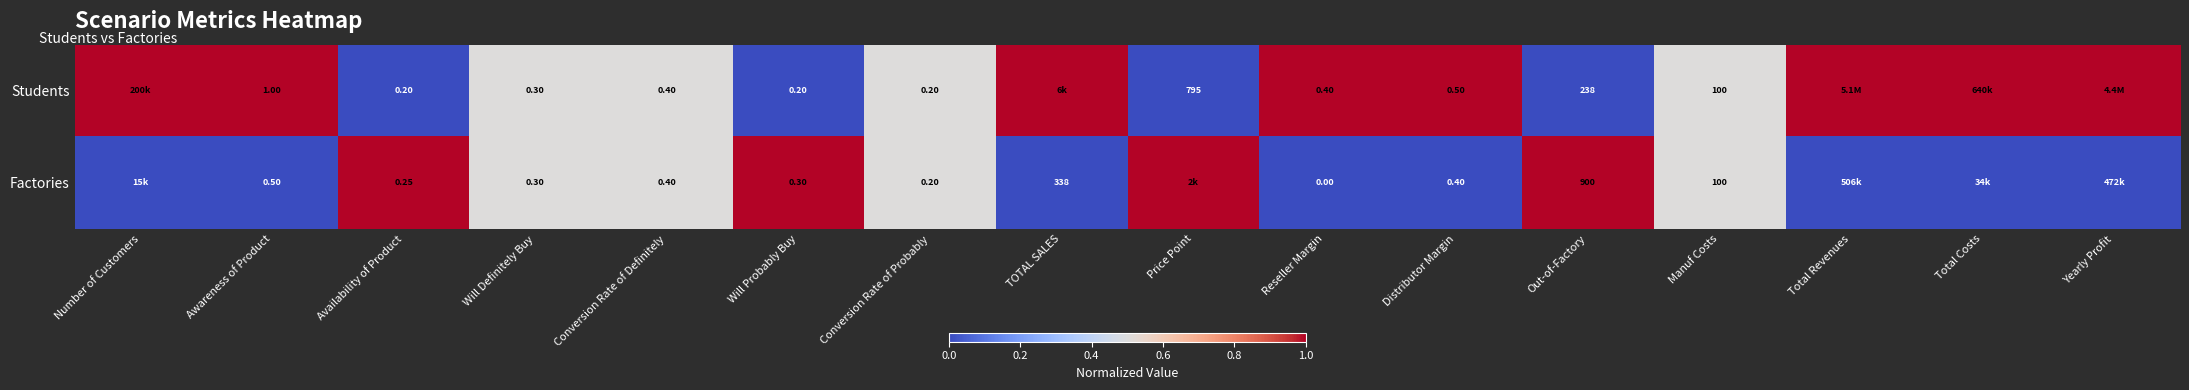

At which category does the chart reach its peak across all series?

Number of Customers